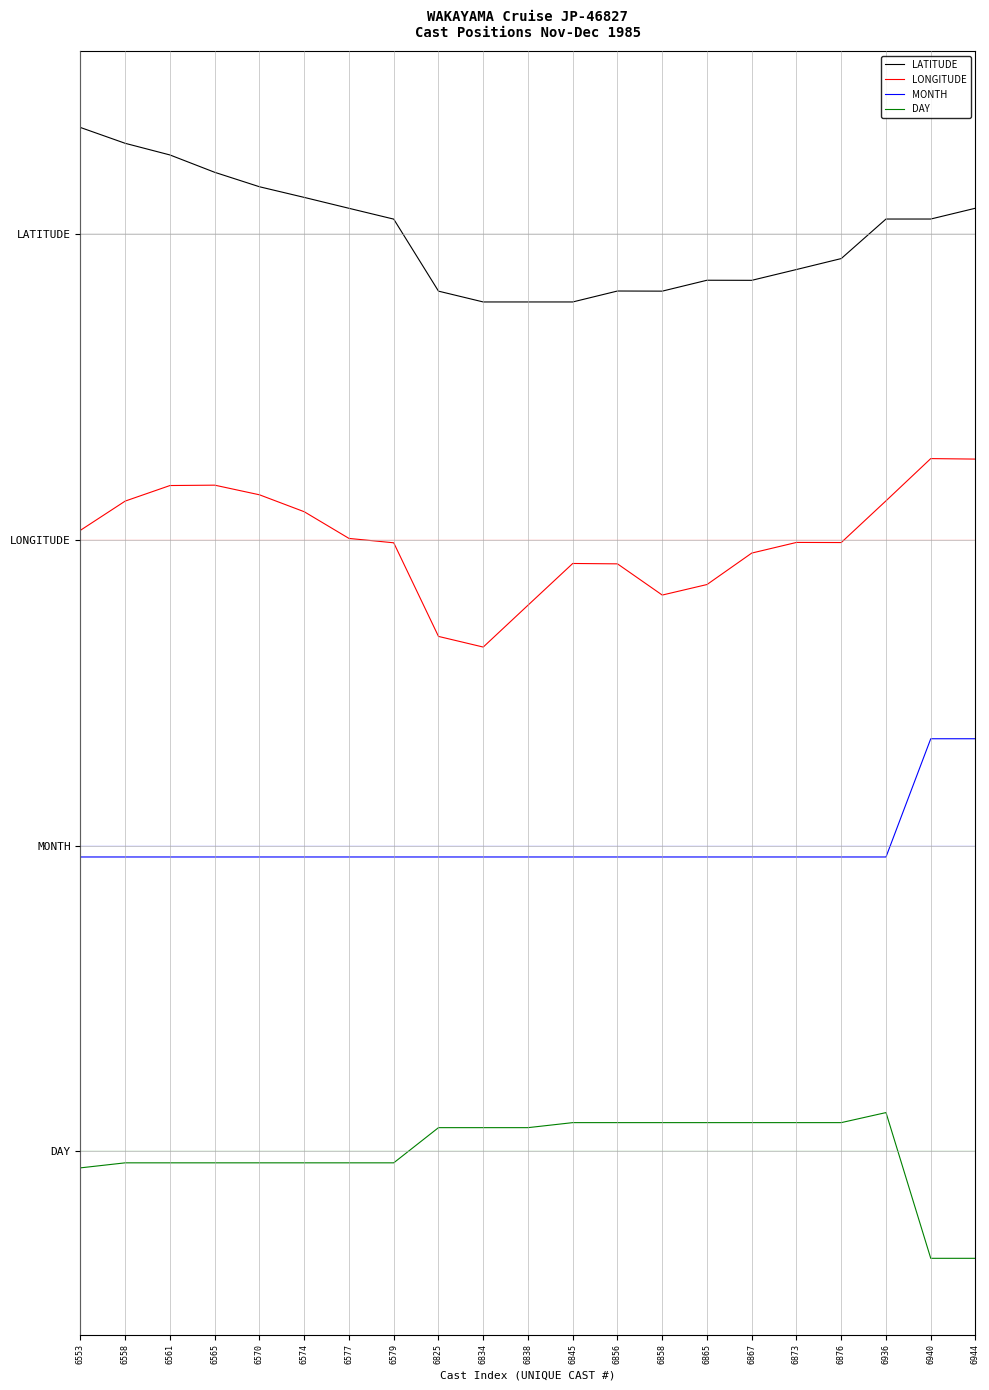

Is this an area chart (filled region under the line)?

No